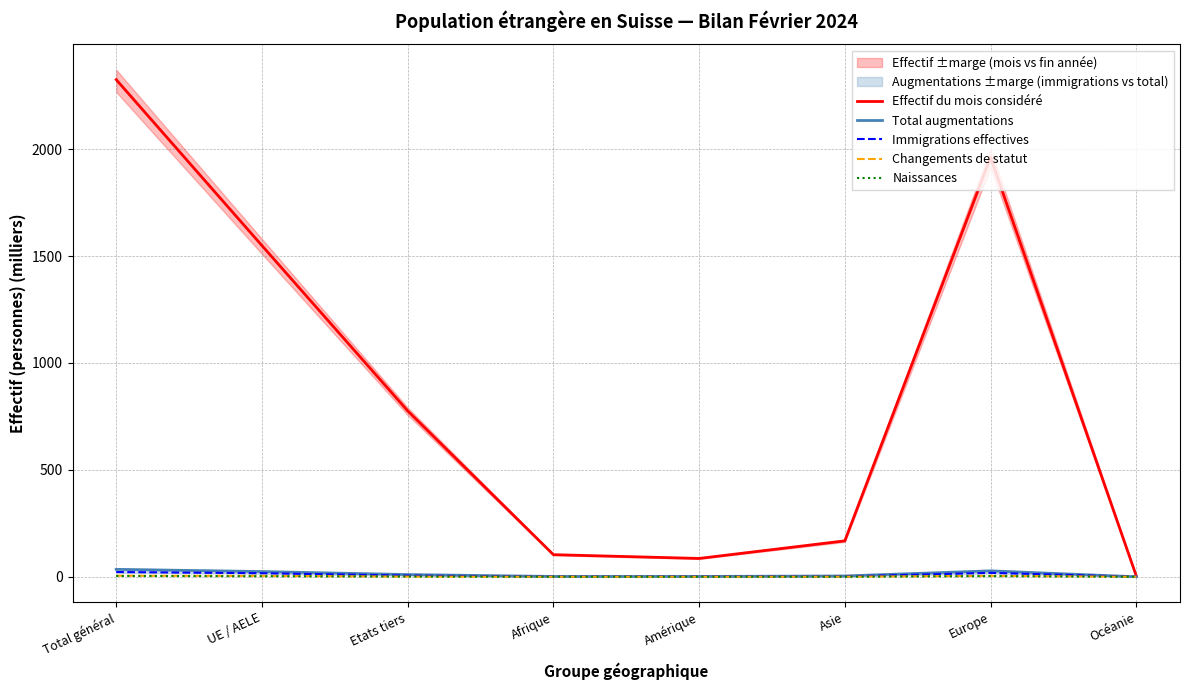

True or false: Changements de statut and Effectif du mois considéré cross at least once.

False